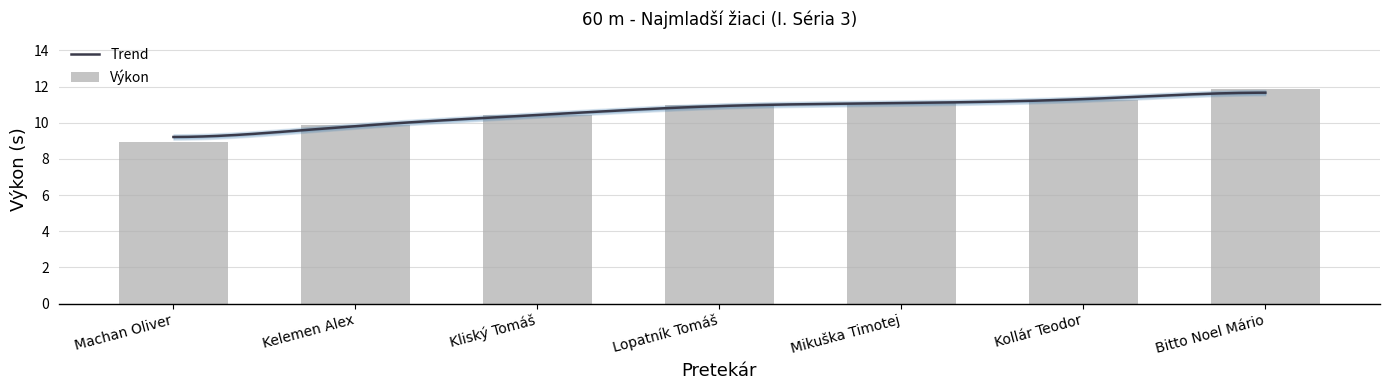

At which label does the data first exceed 11?

Mikuška Timotej